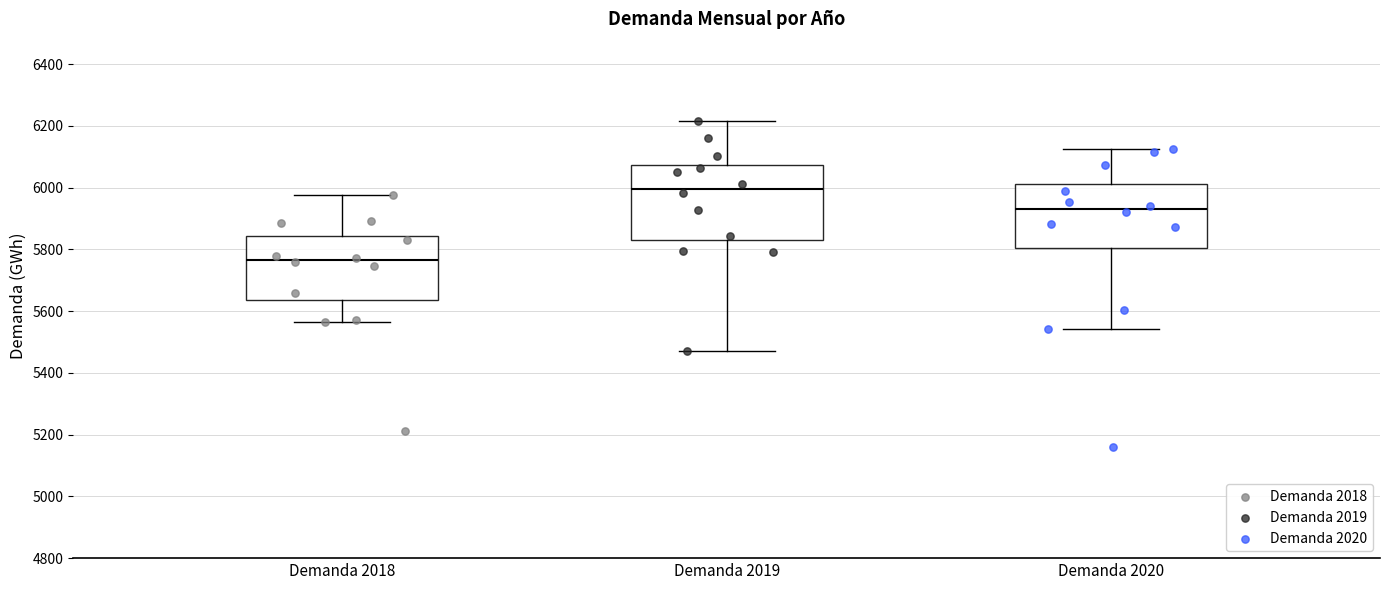

Which box is the tallest, from its lower edge to its upper edge?

Demanda 2019